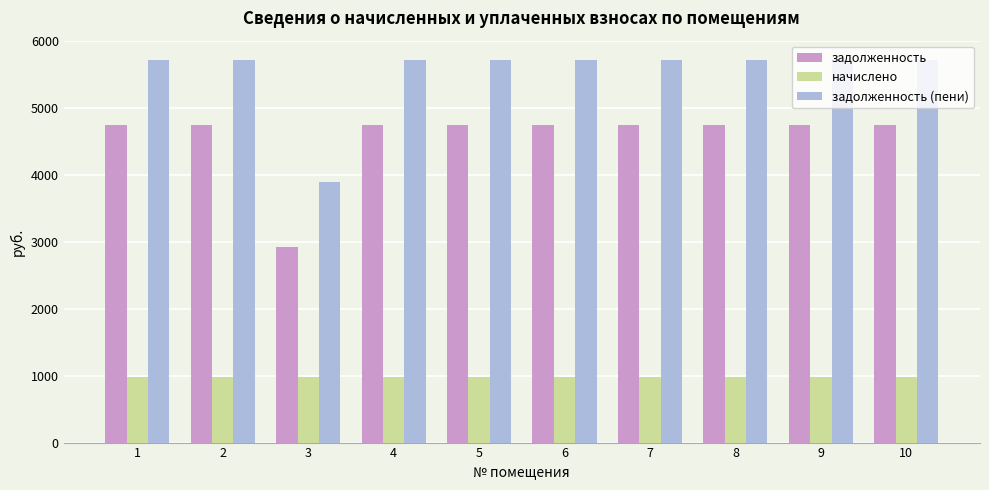

What is the difference between the highest and lowest values at 2?

4750.5